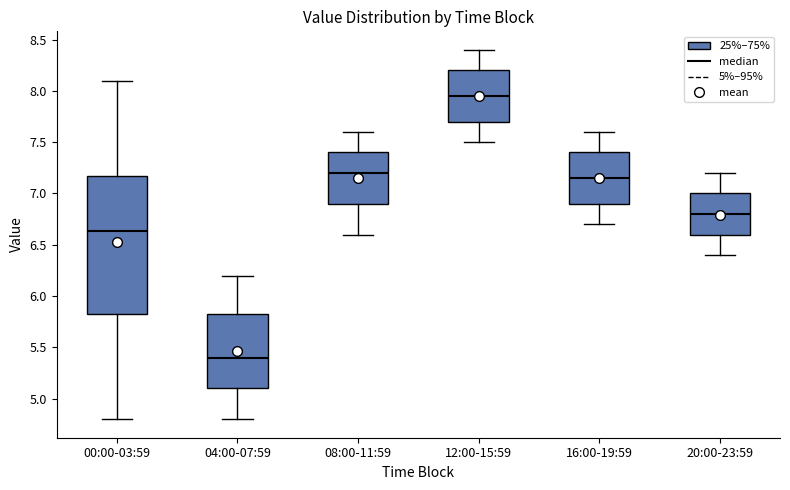

Comparing the boxes themselves (not the whiskers), which one is the tallest?

00:00-03:59